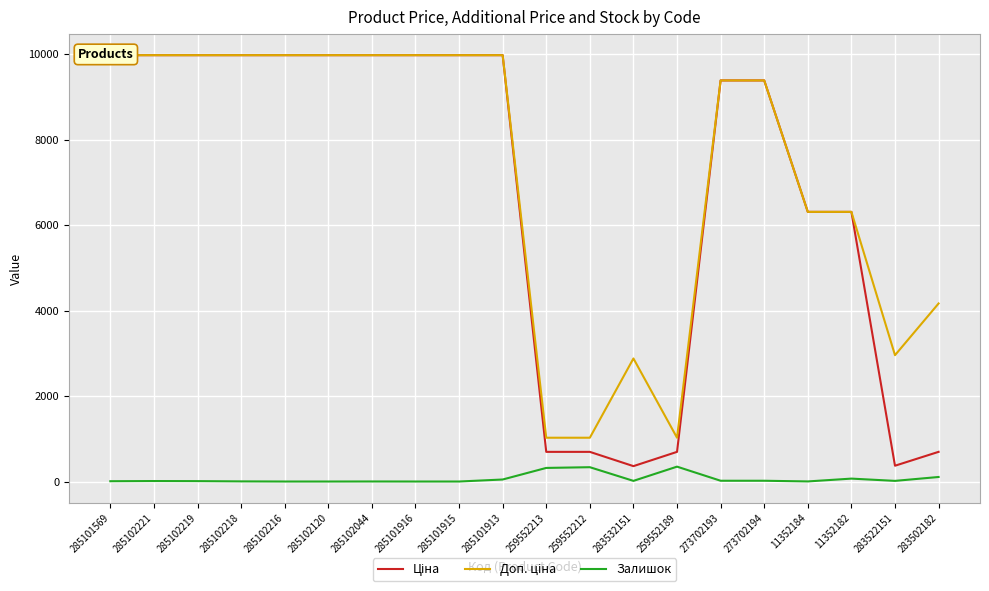

What is the sum of all Ціна values?

134640.0